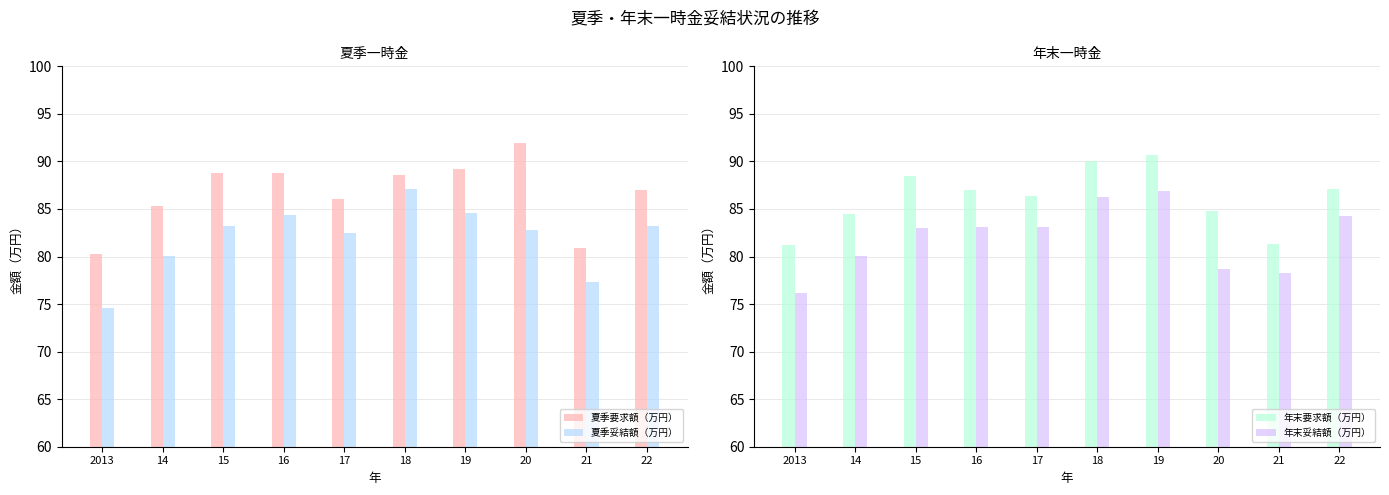

At which label does 年末妥結額（万円） reach its minimum?

2013